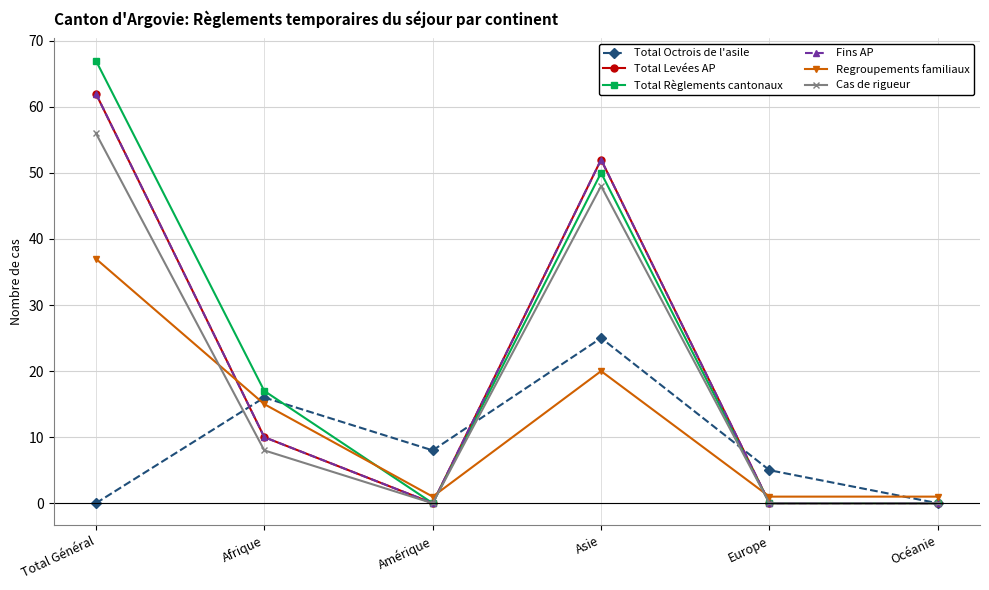

At Afrique, list the series in order from largest to smallest.

Total Règlements cantonaux, Total Octrois de l'asile, Regroupements familiaux, Total Levées AP, Fins AP, Cas de rigueur